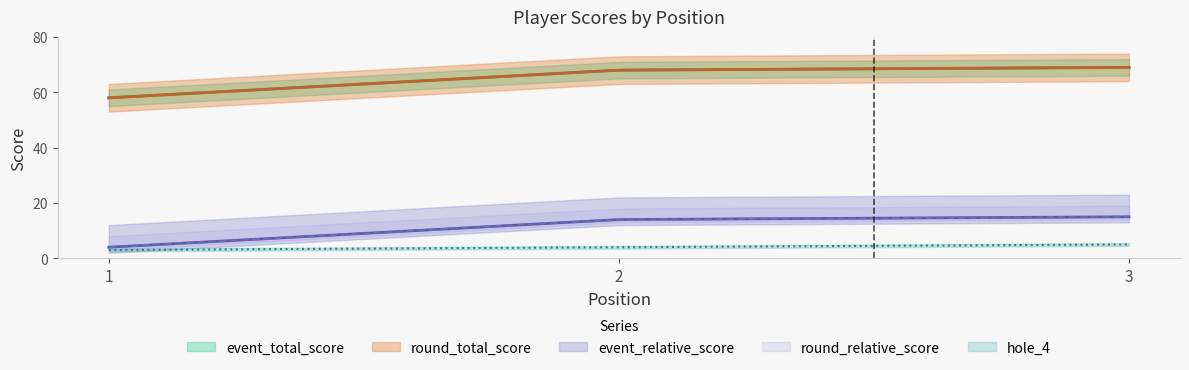

What is the total value across all series at 3?

173